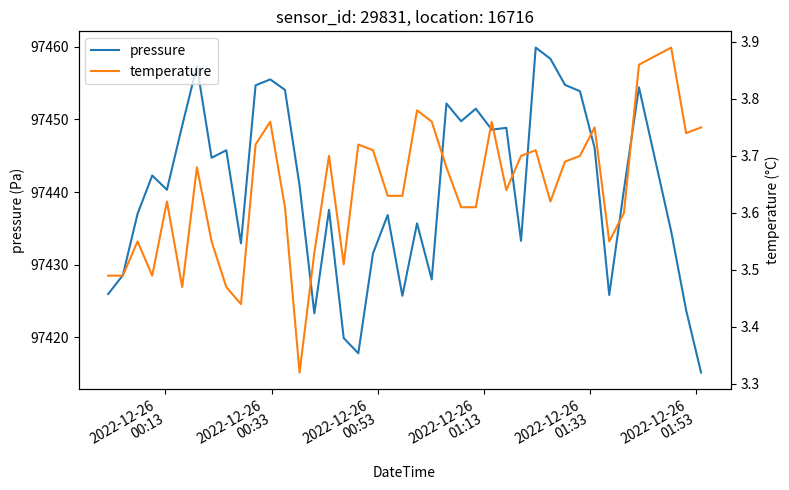

What is the minimum value for pressure?

97415.2